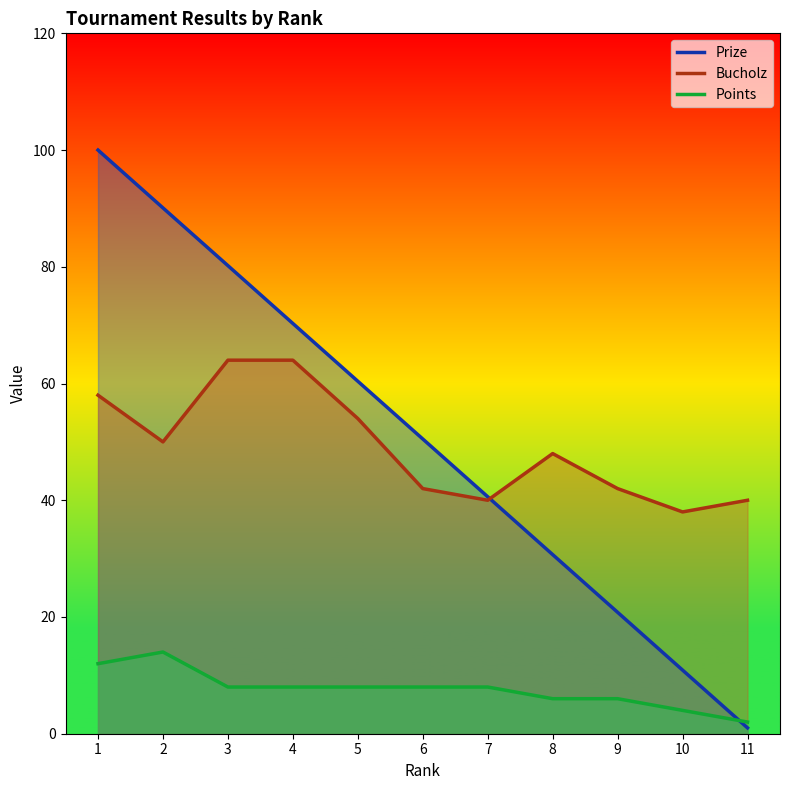

What is the difference between the maximum and second lowest values in the Points series?

10.0